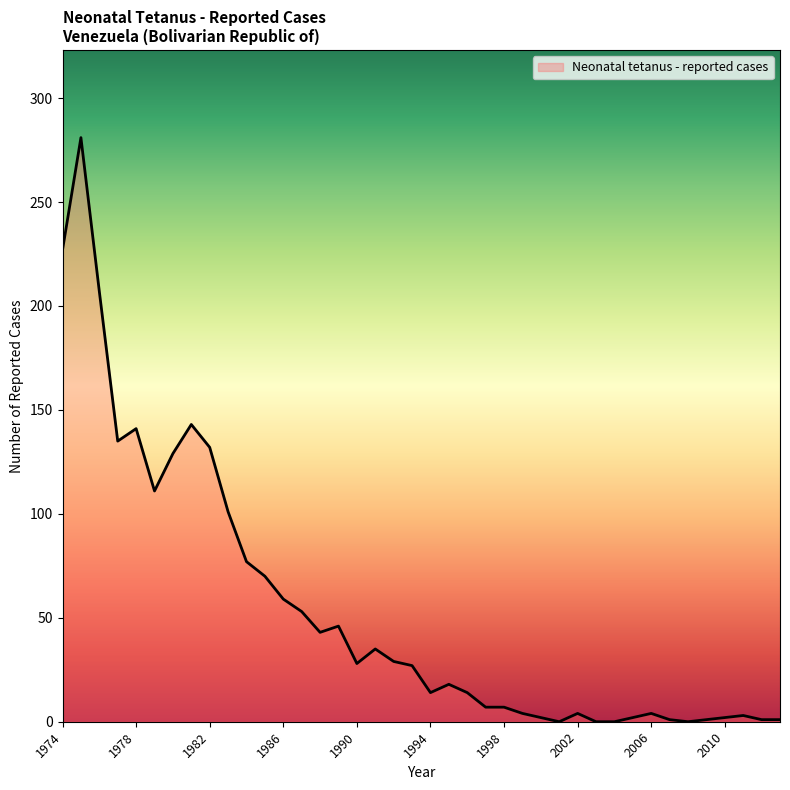

What is the difference between the maximum and minimum values?

281